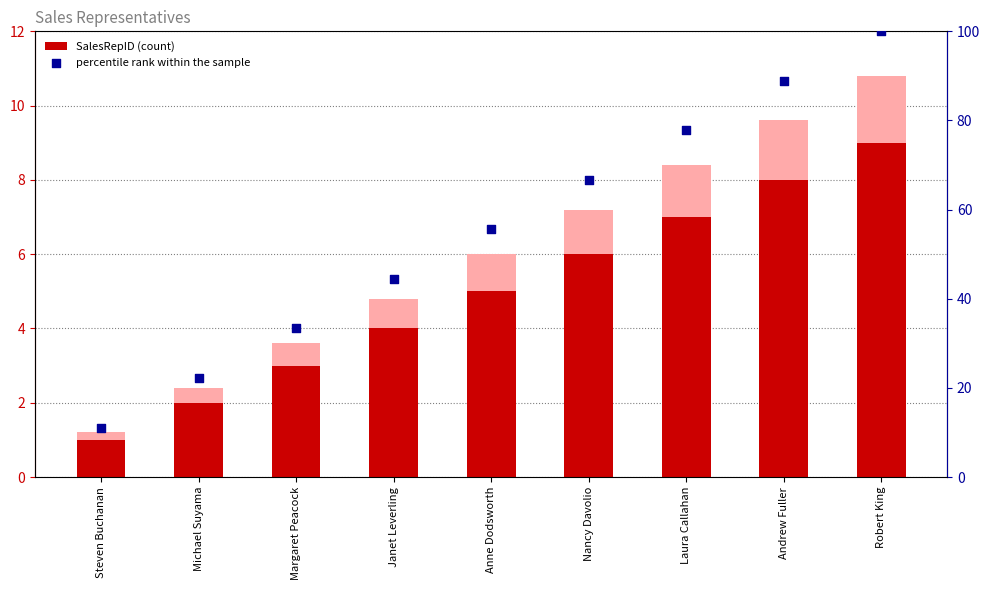

At which category is the sum across all series the highest?

Robert King